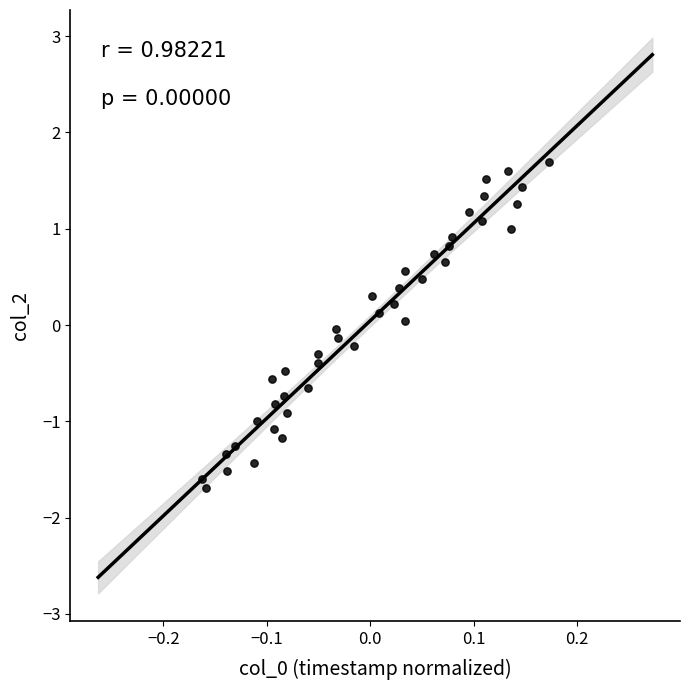

What is the range of X values (max minus min)?

0.3